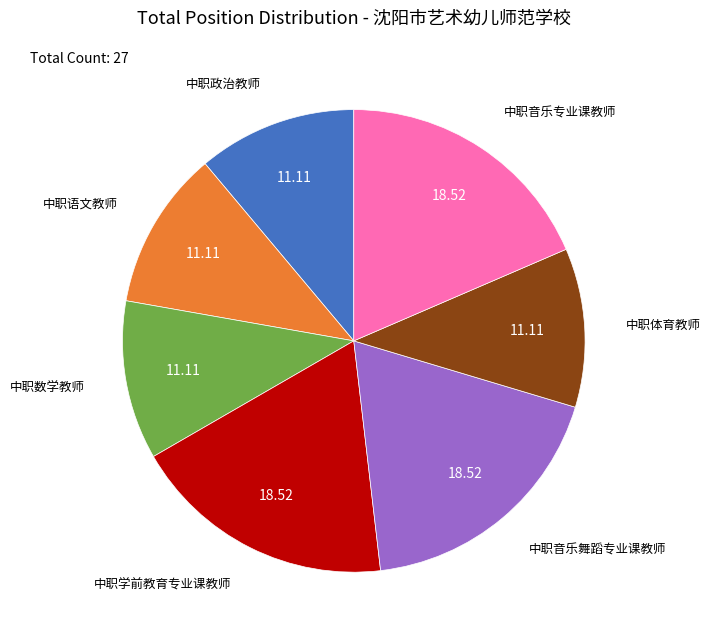

True or false: 中职体育教师 accounts for 3% of the total.

False